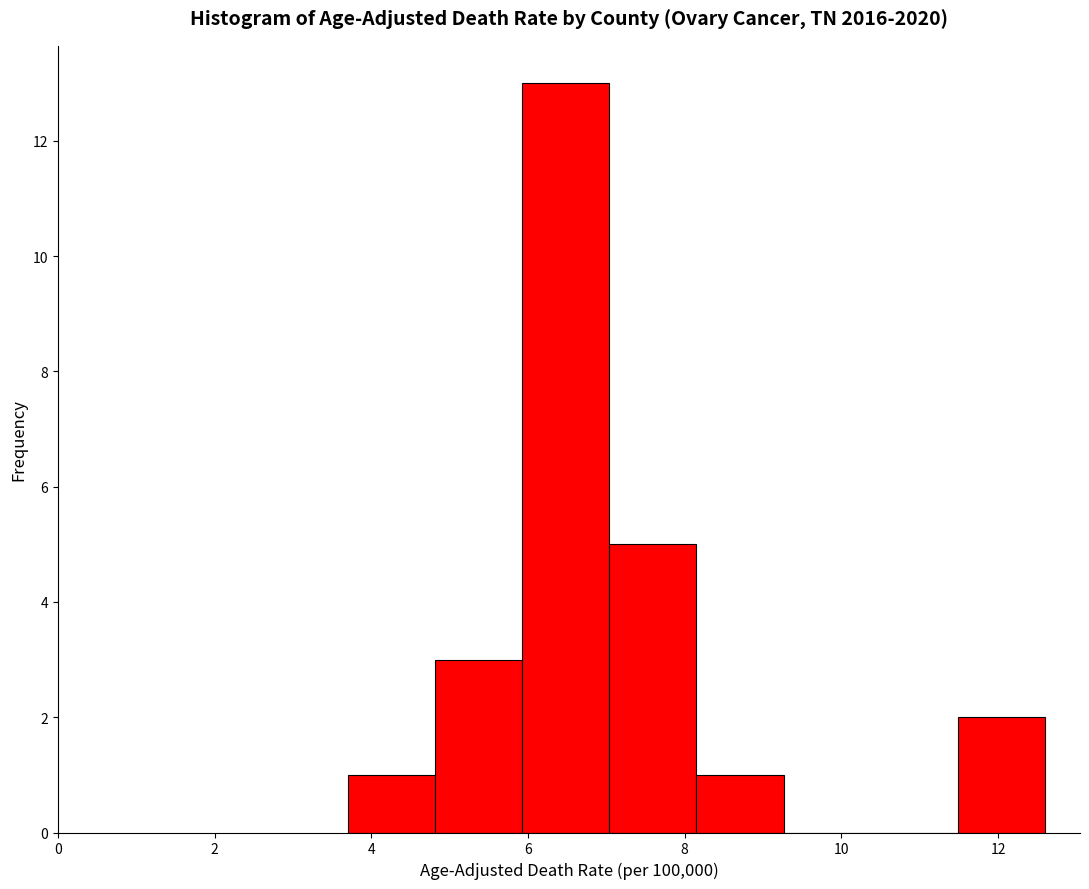

Reading left to right, list every bar in this chart as the range it spans on the x-axis followed by its height. Neither the bar edges nor the heights are printed on the chart, so give them approximately, as read against the axes.

3.8 to 4.8: 1
4.8 to 6.0: 3
6.0 to 7.0: 13
7.0 to 8.2: 5
8.2 to 9.2: 1
9.2 to 10.4: 0
10.4 to 11.4: 0
11.4 to 12.6: 2